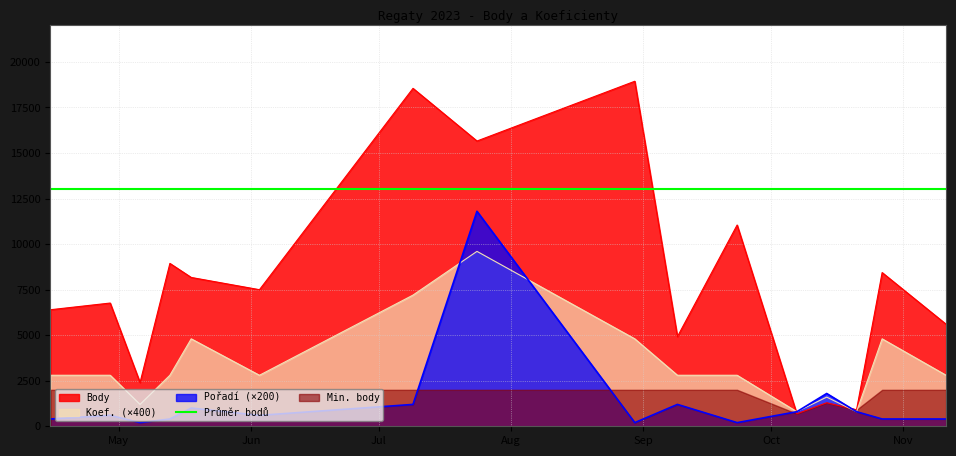

At which category does Pořadí reach its first local peak?

2023-04-29